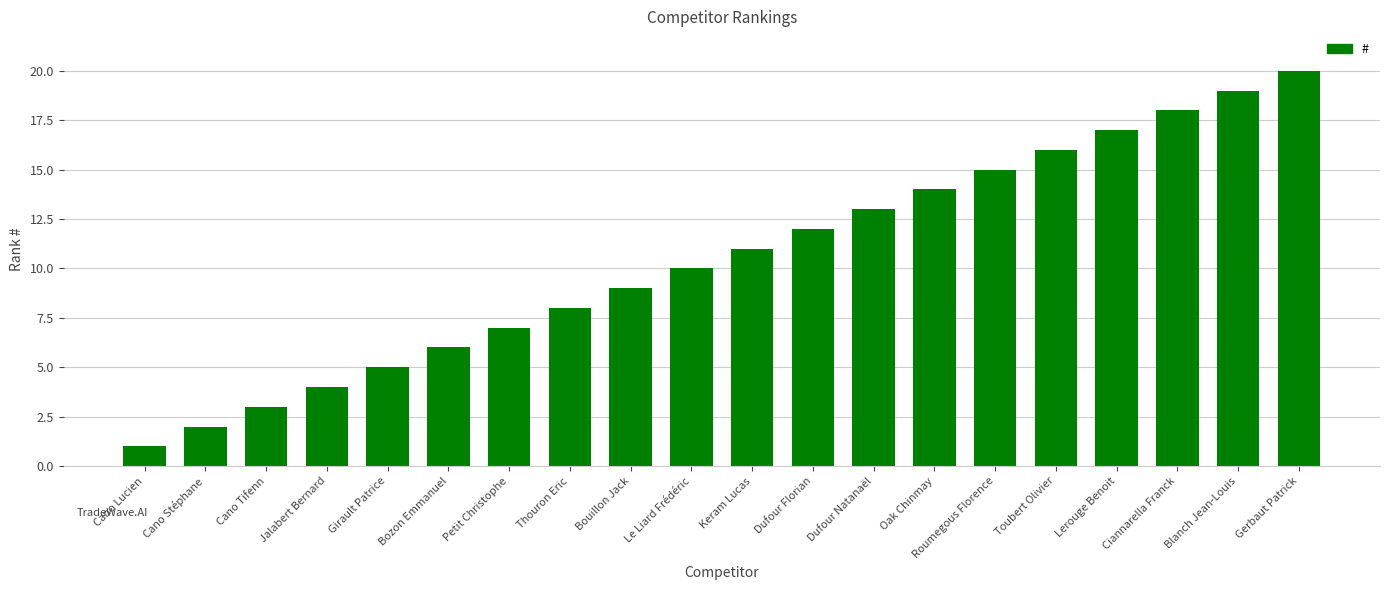

Are the bars horizontal?

No